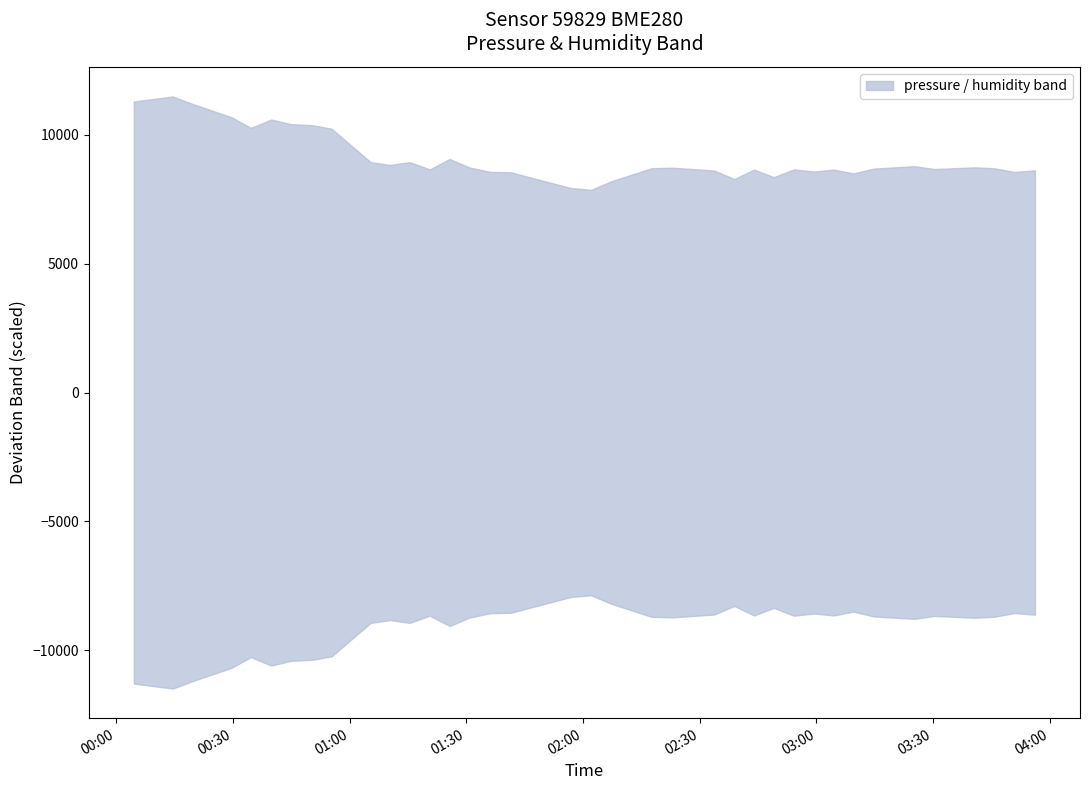

The humidity series shows 20.6 at 13. True or false?

False